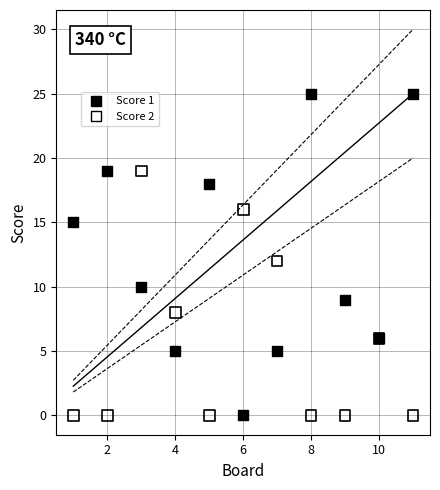

Which series has the widest spread of Y values?

Score 1